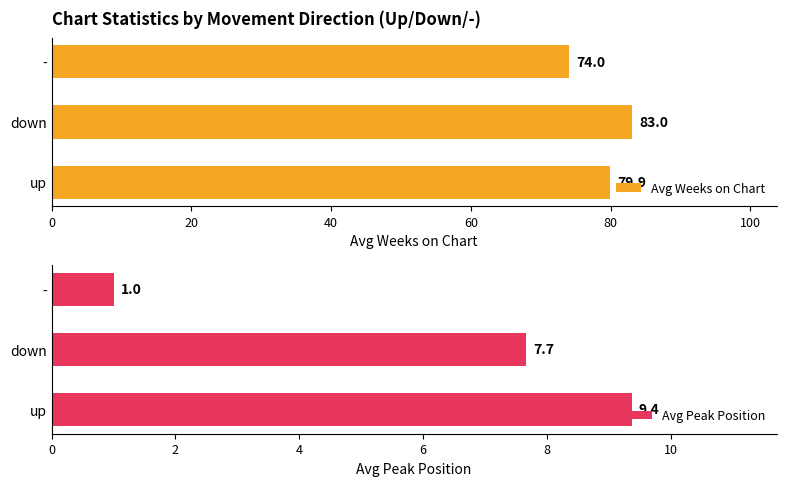

What is the difference between the maximum and minimum values in the Avg Peak Position series?

8.4